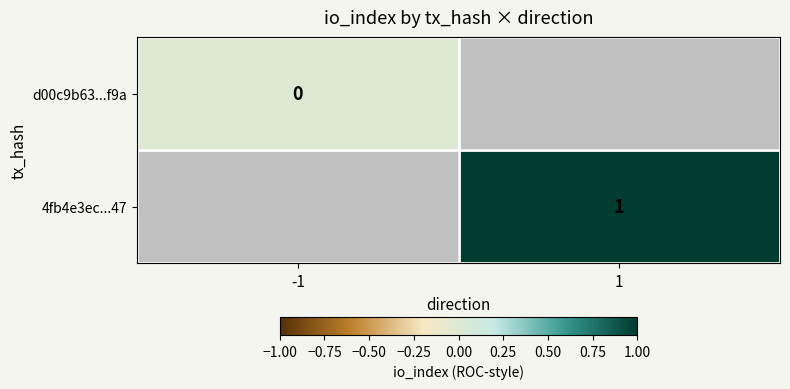

The 4fb4e3ec...47 series shows 1 at 1. True or false?

True